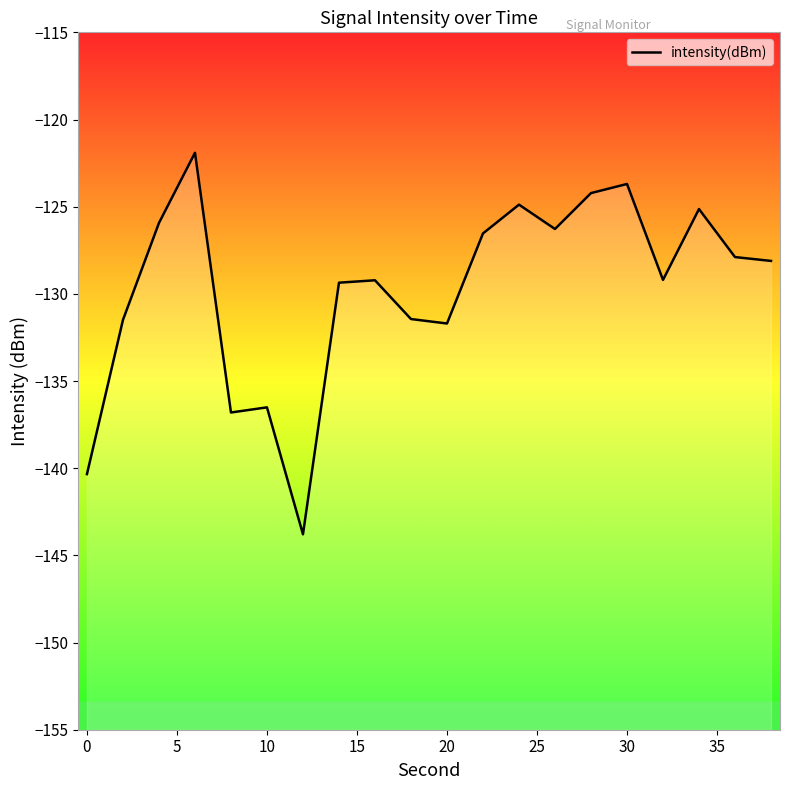

What value does the data have at 0?

-140.3